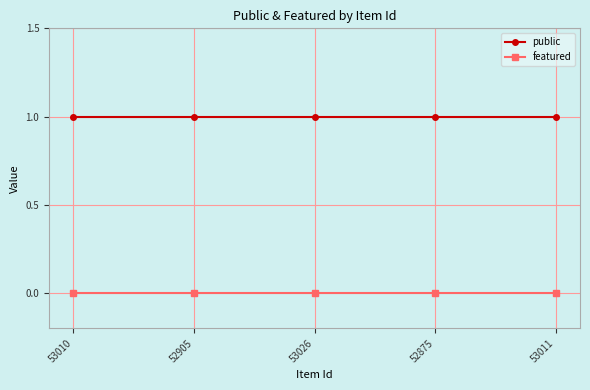

Reading right to left, transcribe all the data shown in this chart.

public: 53011=1	52875=1	53026=1	52905=1	53010=1
featured: 53011=0	52875=0	53026=0	52905=0	53010=0